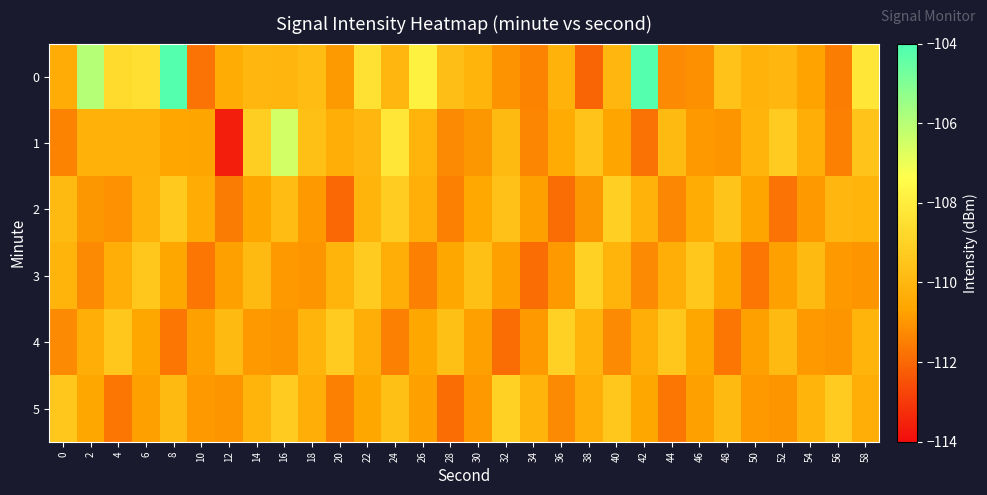

Between 10 and 24, which series saw the biggest shift?

1